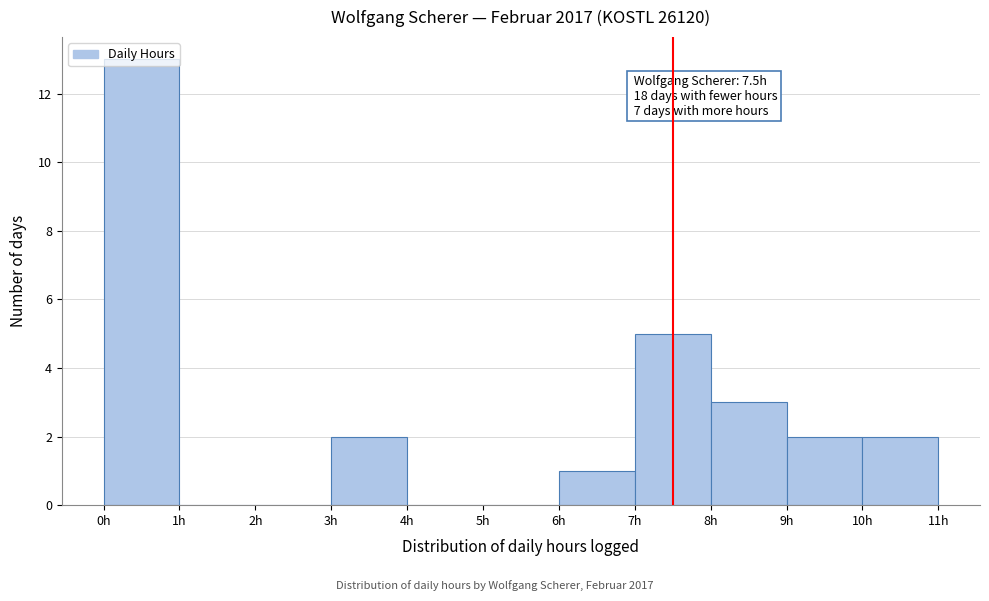

Over which range of the x-axis is the bar tallest?

0 to 1